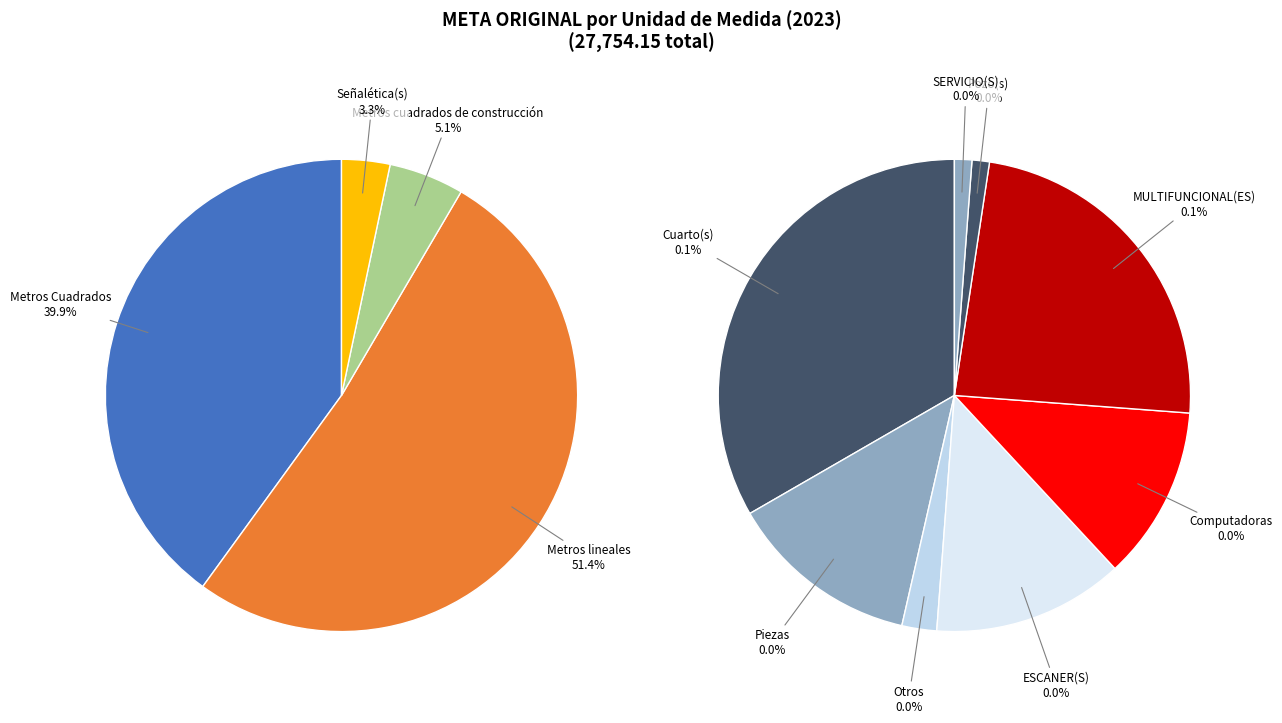

Rank the categories by value from highest to lowest.

Metros lineales, Metros Cuadrados, Metros cuadrados de construcción, Señalética(s), Cuarto(s), MULTIFUNCIONAL(ES), Piezas, ESCANER(S), Computadoras, Otros, Pozo(s), SERVICIO(S)